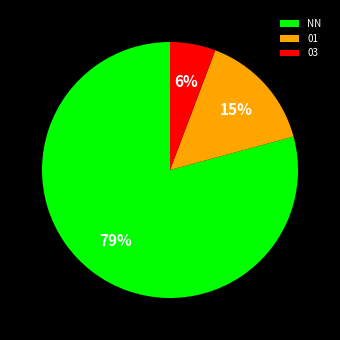

Which category has the smallest portion of the pie?

03